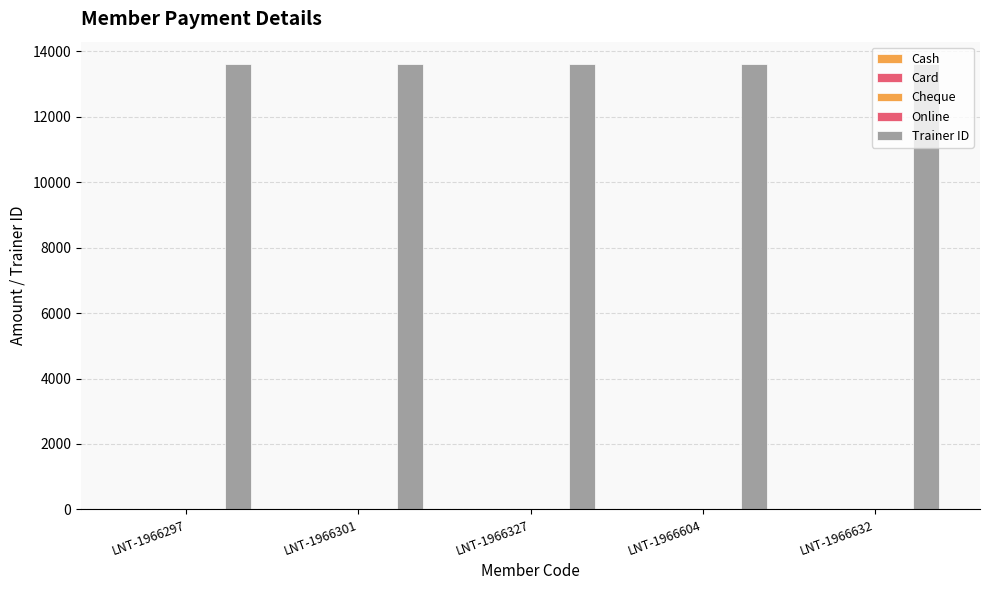

What is the greatest value displayed?

13619